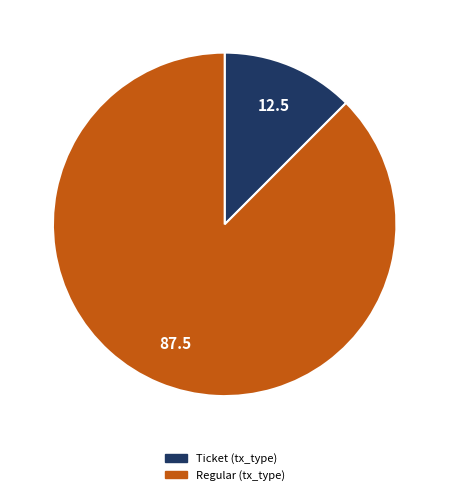

True or false: Regular (tx_type) accounts for 88% of the total.

True